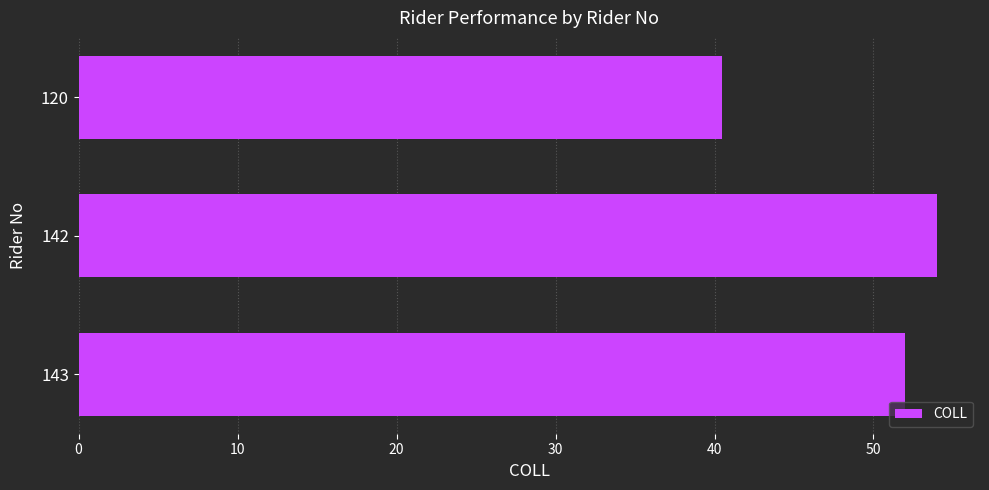

Between 143 and 120, which is larger?

143